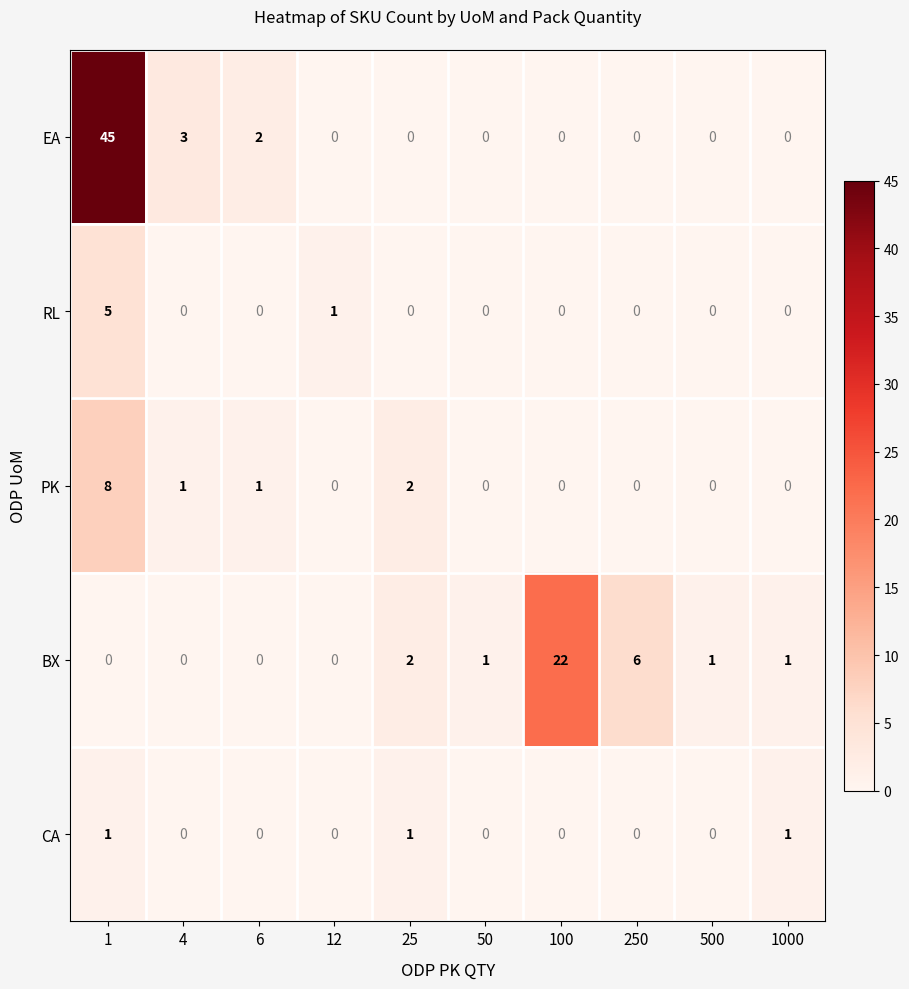

The CA series shows -1 at 50. True or false?

False